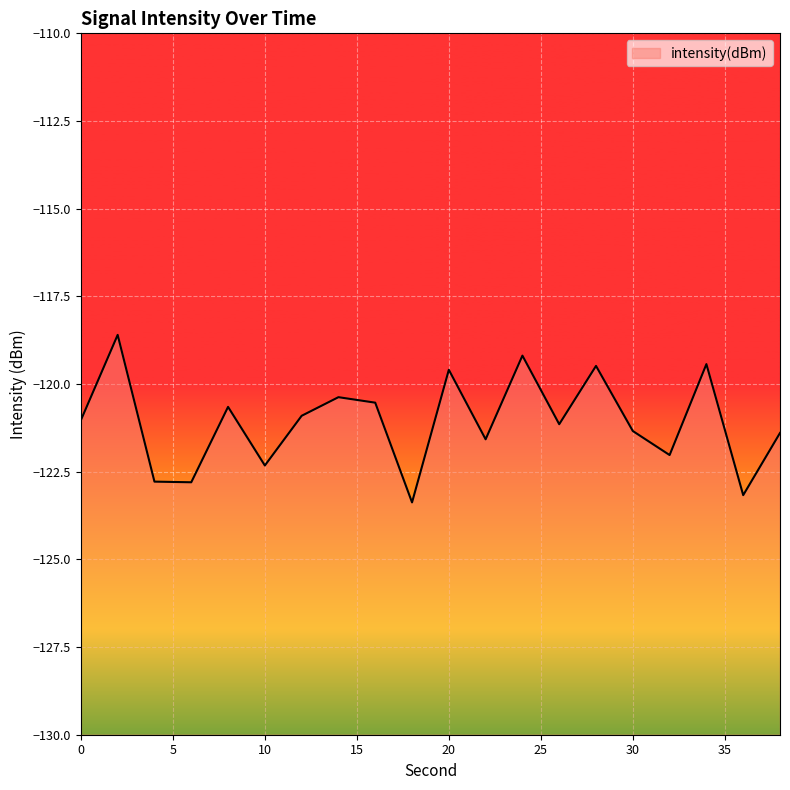

Reading left to right, extract all data points from this chart.

0=-121.0	2=-118.6	4=-122.8	6=-122.8	8=-120.7	10=-122.3	12=-120.9	14=-120.4	16=-120.5	18=-123.4	20=-119.6	22=-121.6	24=-119.2	26=-121.1	28=-119.5	30=-121.3	32=-122.0	34=-119.4	36=-123.2	38=-121.4